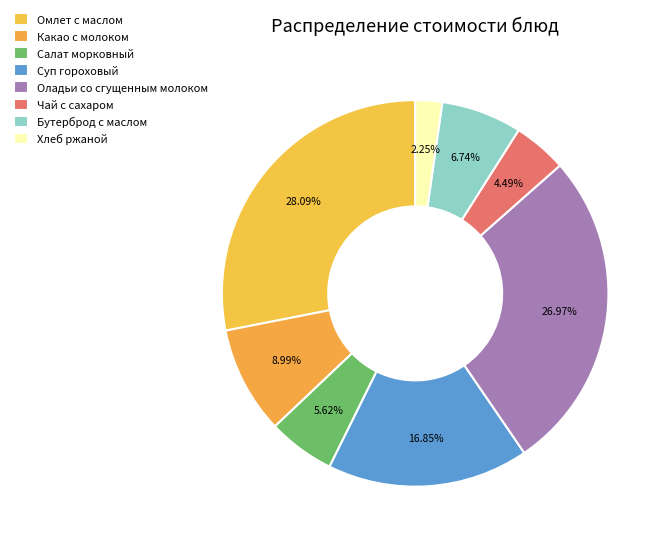

Does any single category account for the majority?

No